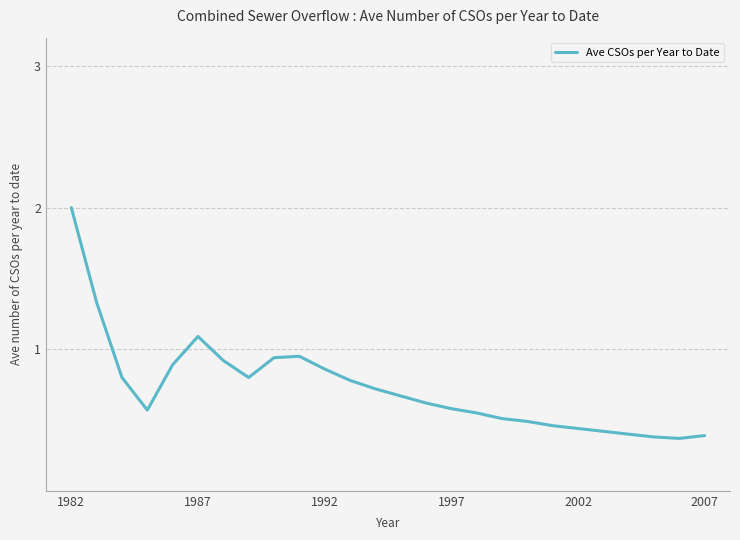

Is this an area chart (filled region under the line)?

No